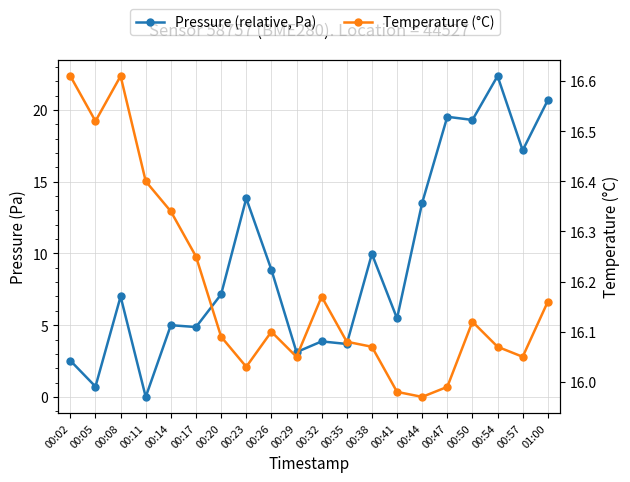

Is this an area chart (filled region under the line)?

No